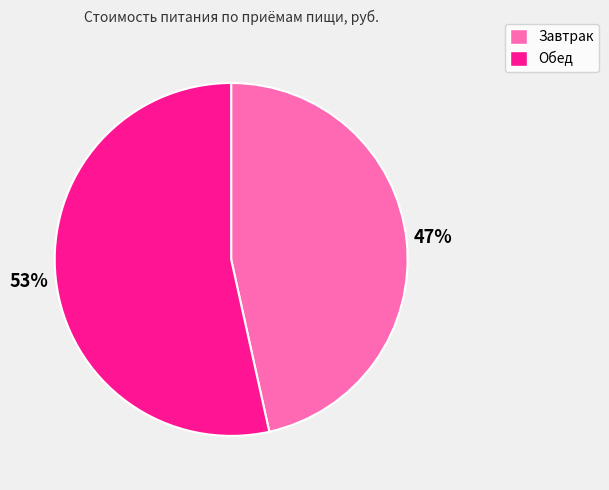

Which has a higher value, Обед or Завтрак?

Обед